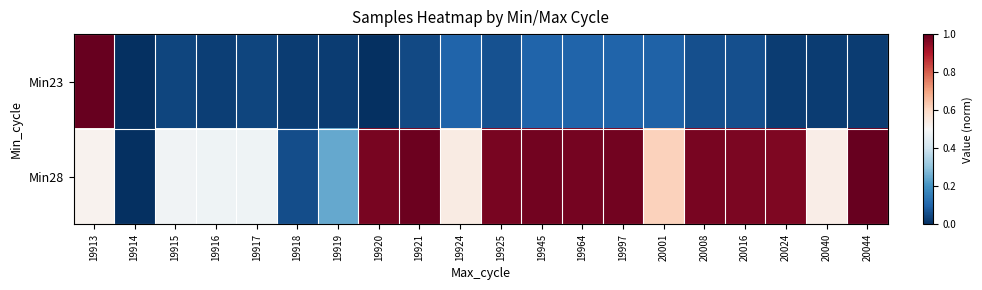

Reading left to right, what are all the values shown in this chart?

Min23: 19913=1.0	19914=0.0	19915=0.0	19916=0.0	19917=0.0	19918=0.0	19919=0.0	19920=0.0	19921=0.1	19924=0.1	19925=0.1	19945=0.1	19964=0.1	19997=0.1	20001=0.1	20008=0.1	20016=0.1	20024=0.0	20040=0.0	20044=0.0
Min28: 19913=0.5	19914=0.0	19915=0.5	19916=0.5	19917=0.5	19918=0.1	19919=0.2	19920=1.0	19921=1.0	19924=0.5	19925=1.0	19945=1.0	19964=1.0	19997=1.0	20001=0.6	20008=1.0	20016=1.0	20024=1.0	20040=0.5	20044=1.0